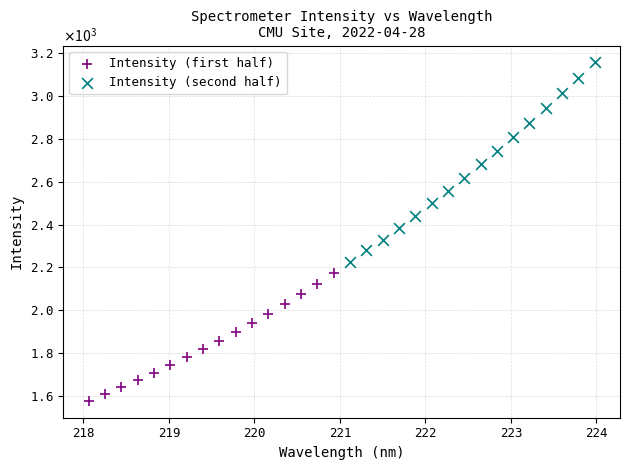

Which series reaches the minimum Y coordinate?

Intensity (first half)